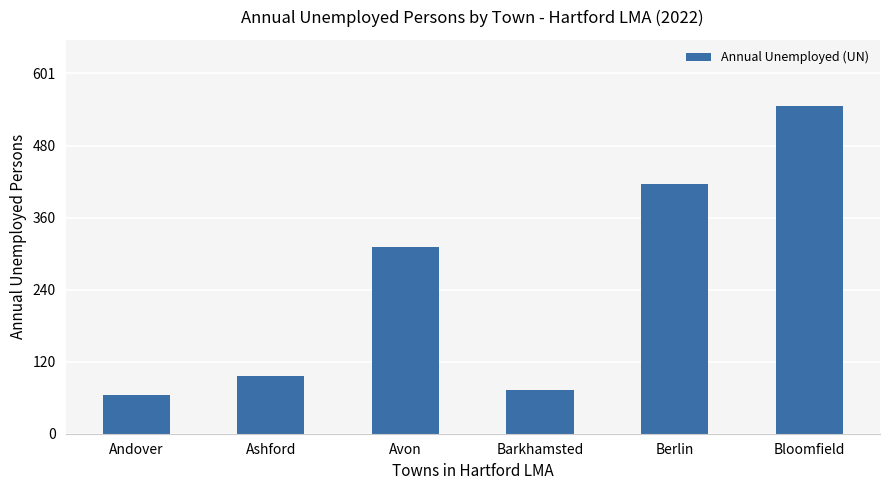

What is the difference between the maximum and minimum values?

483